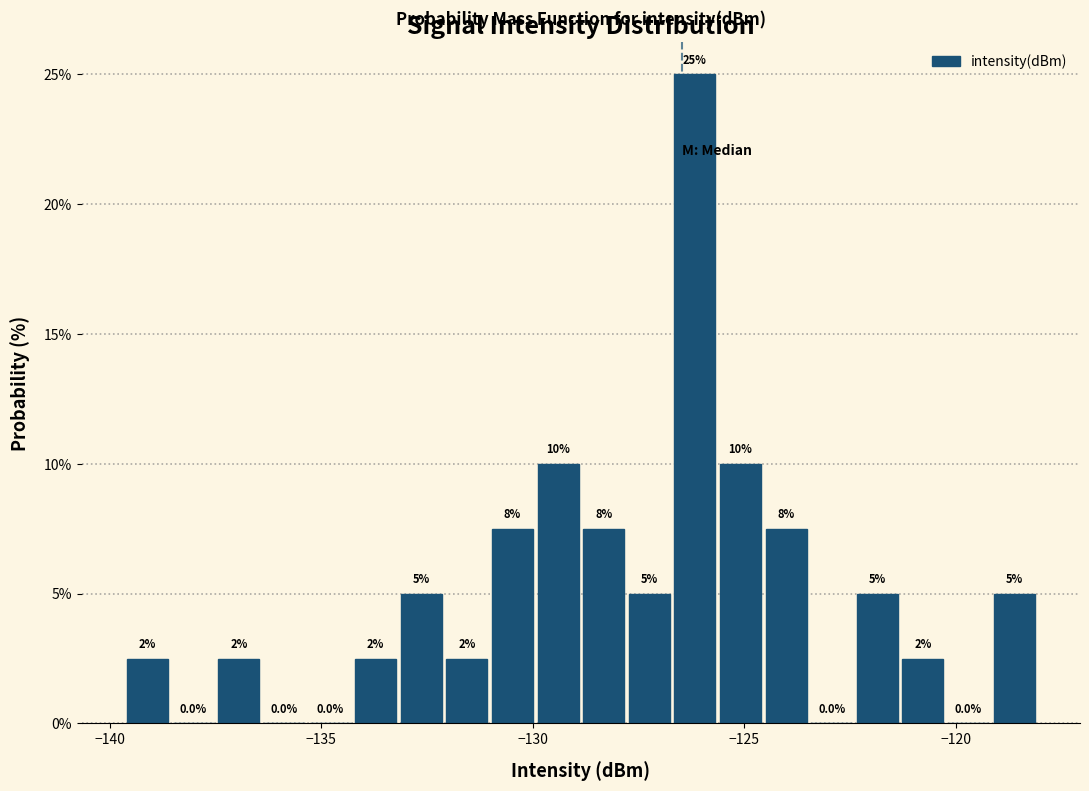

Around what value on the x-axis is the tallest bar? Give the approximate position of its centre, as read against the axis.

-126.0